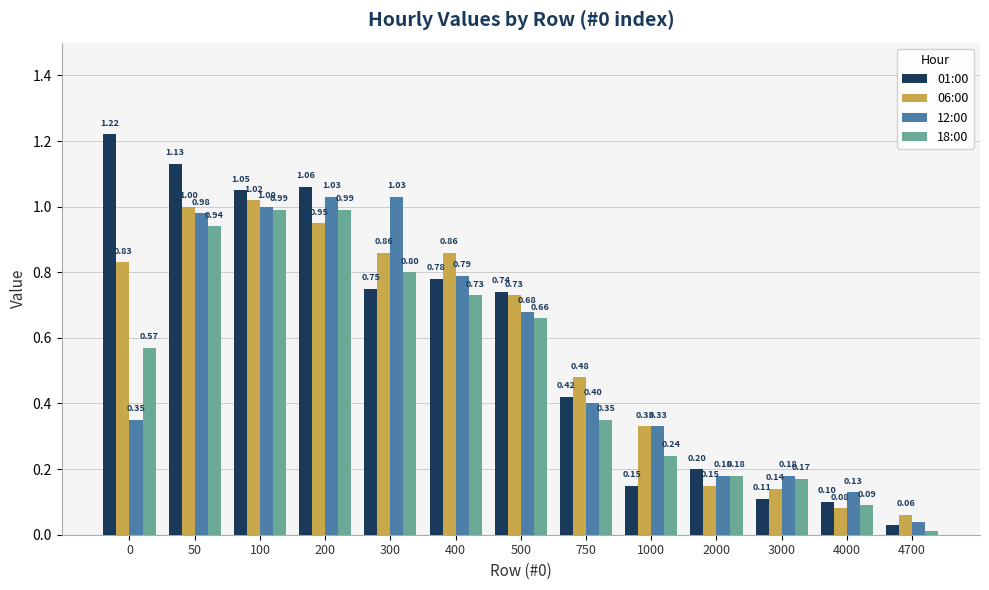

At which label is 01:00 closest to 0?

4700